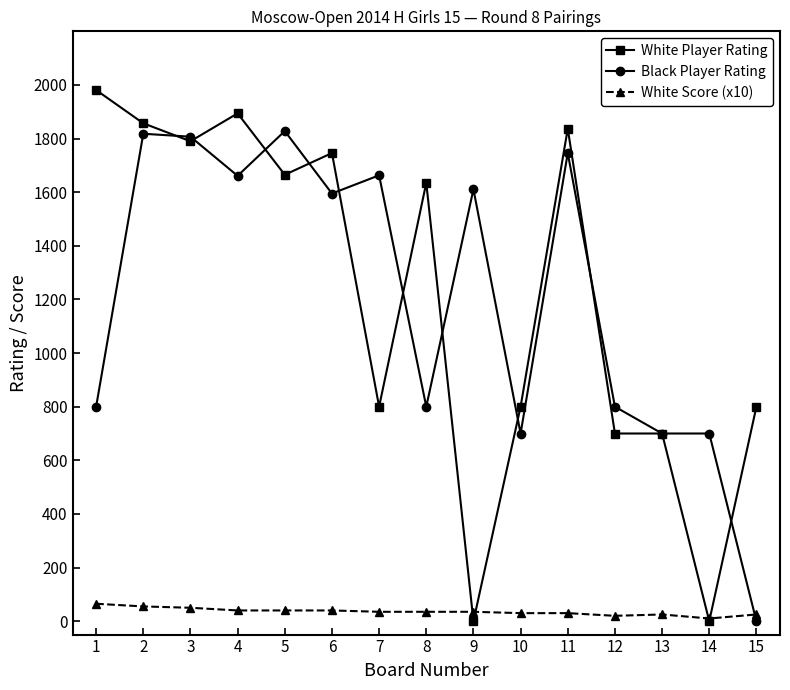

Where do Black Player Rating and White Score (x10) first cross each other?

14 and 15